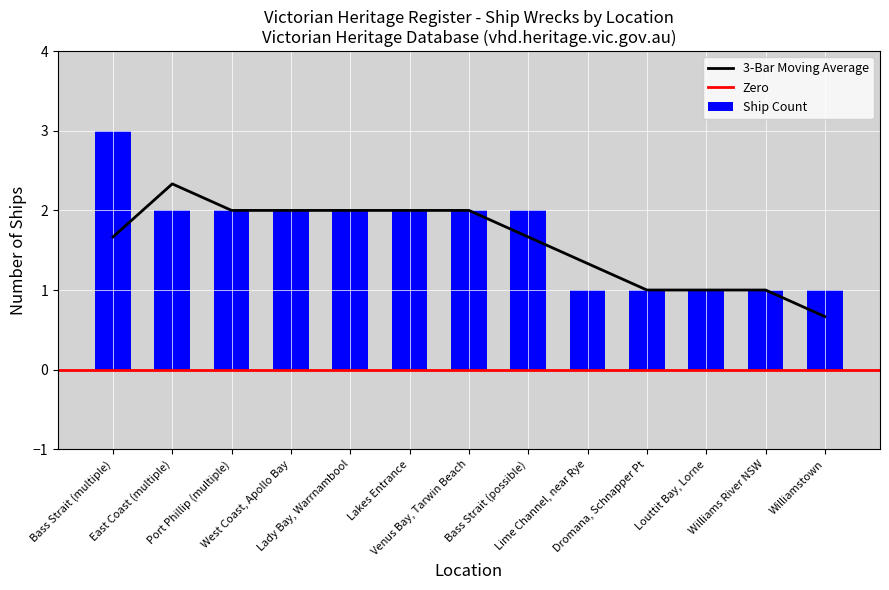

What is the difference between the maximum and minimum values?

2